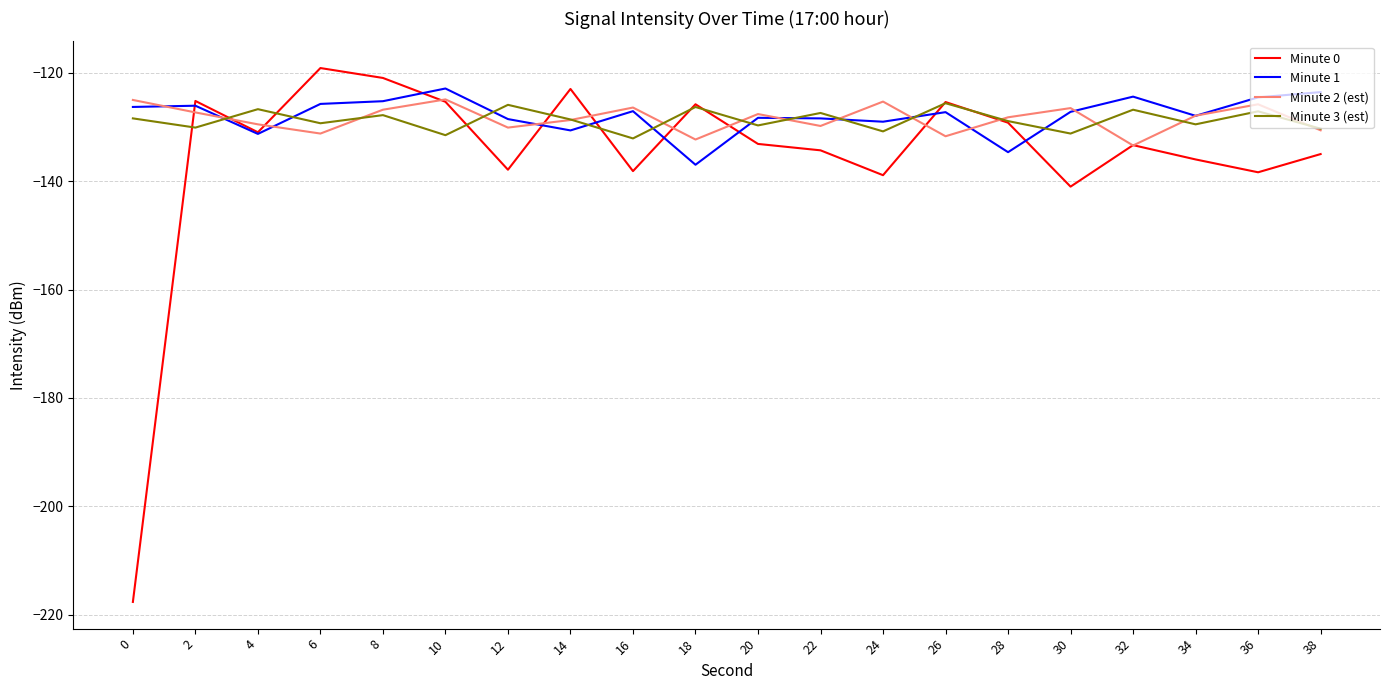

Read the Minute 3 (est) value at 38.

-130.3